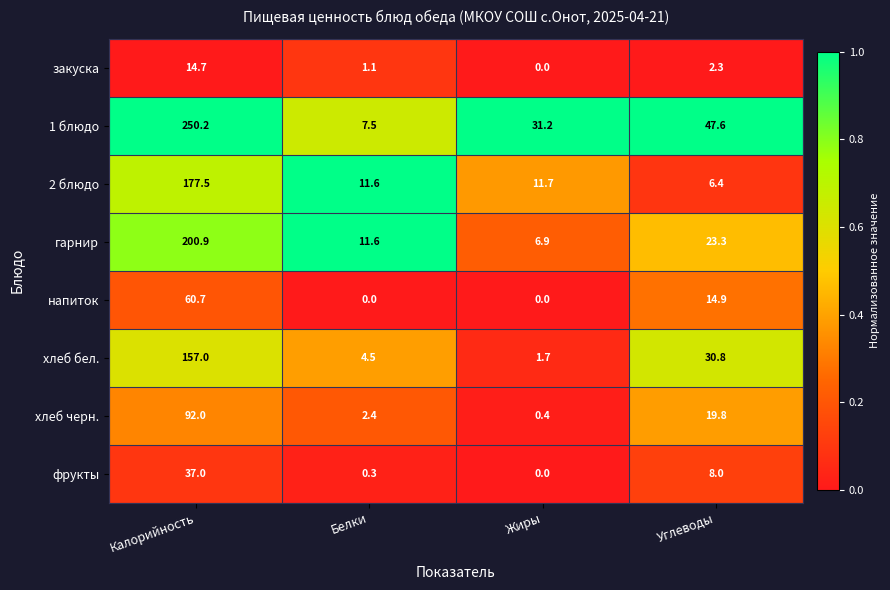

At which category is the sum across all series the highest?

Калорийность